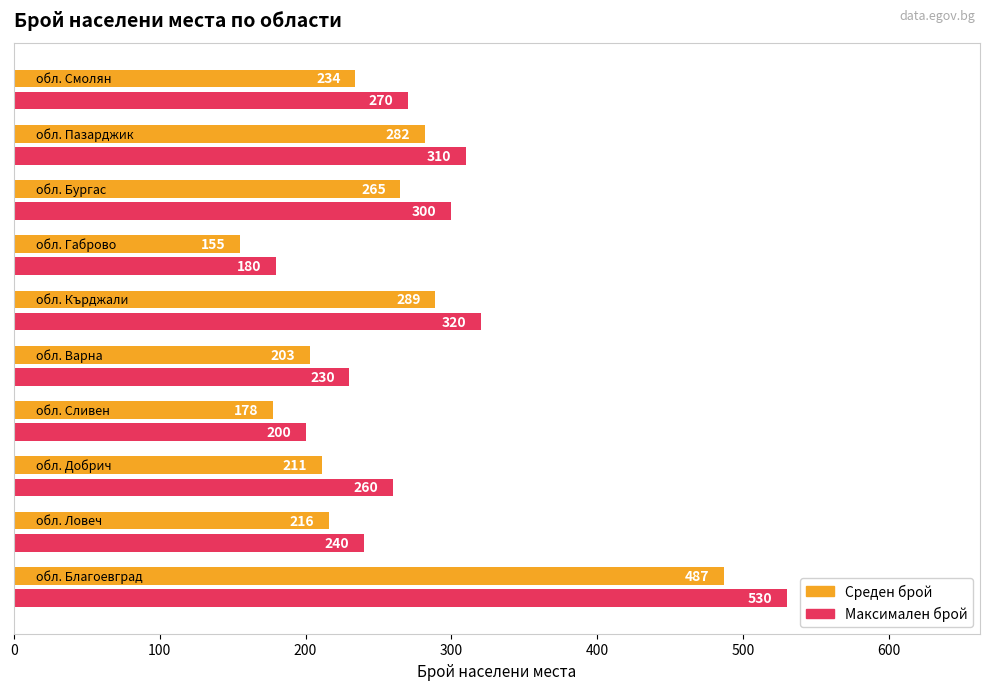

Rank the series by their average value, from highest to lowest.

Максимален брой, Среден брой